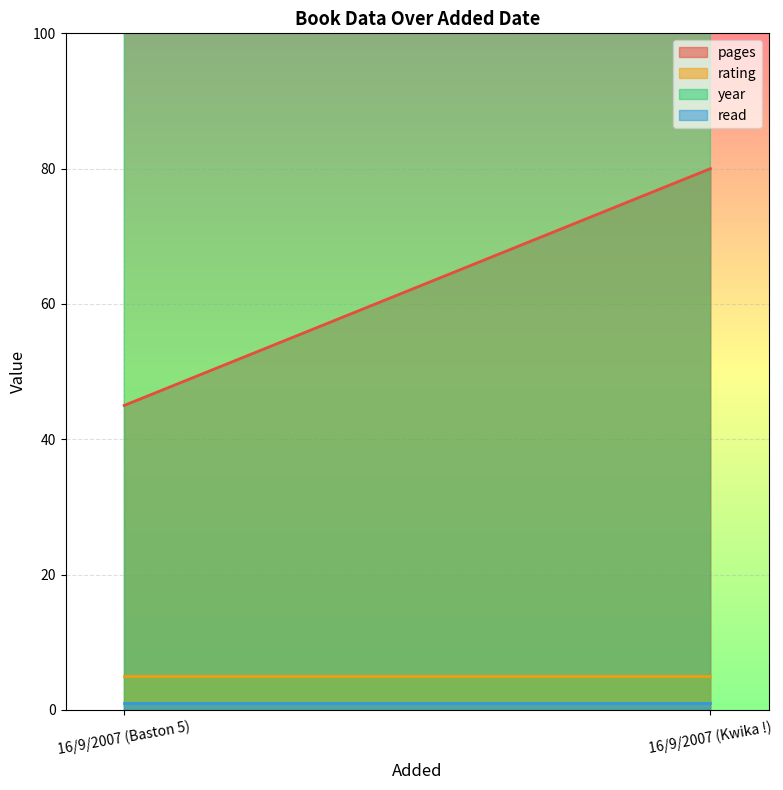

What is the label of the 1st point from the left?

16/9/2007 (Baston 5)